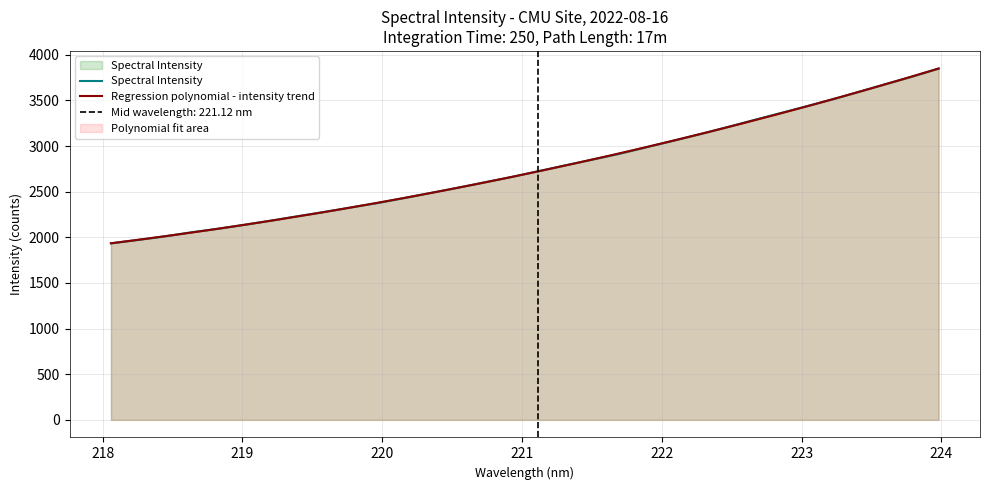

What is the label of the 15th point from the left?

220.7354